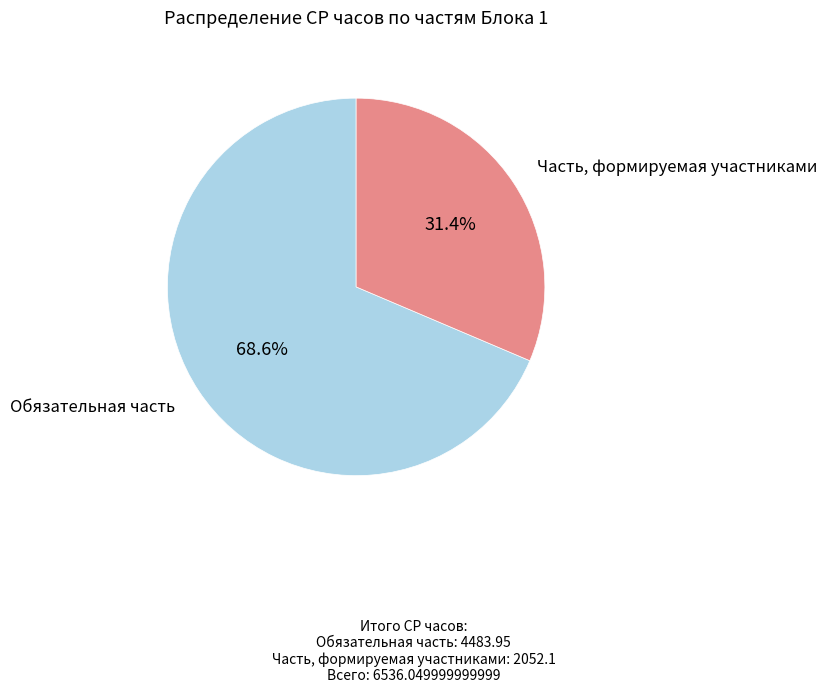

Is there a majority slice in this chart?

Yes